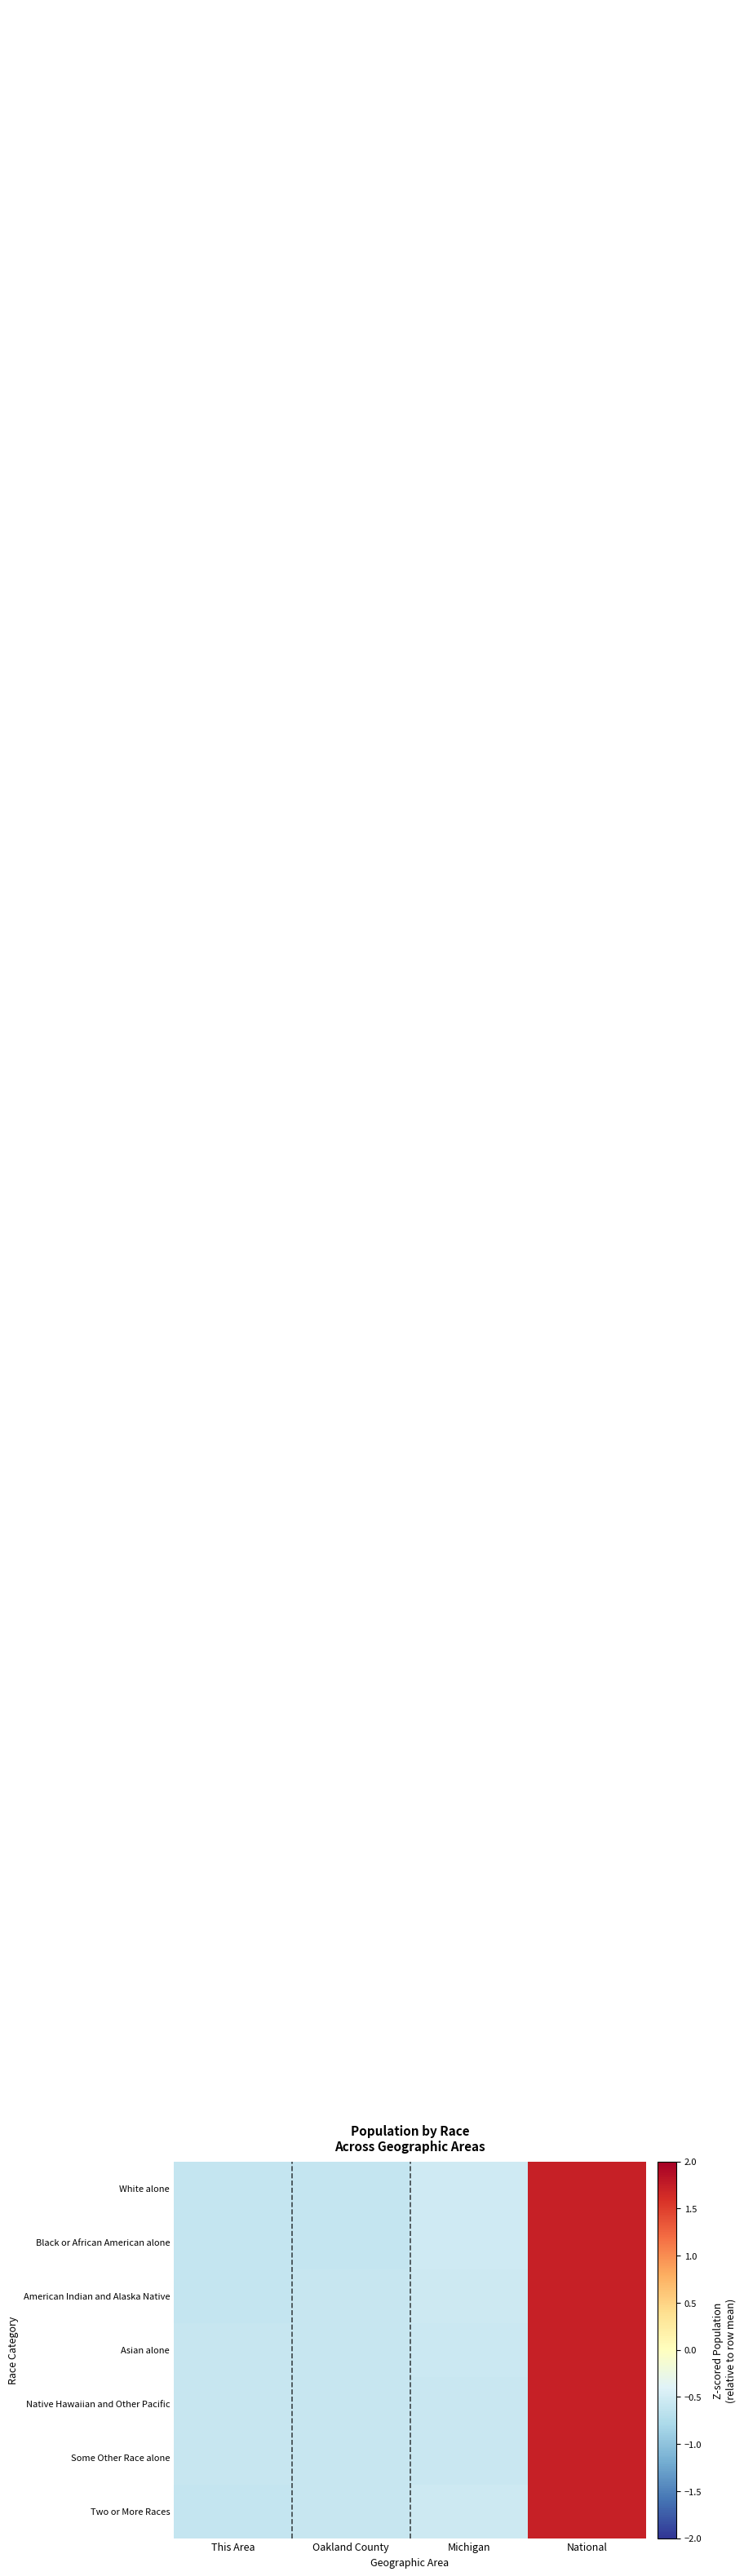

At which category is the sum across all series the highest?

National